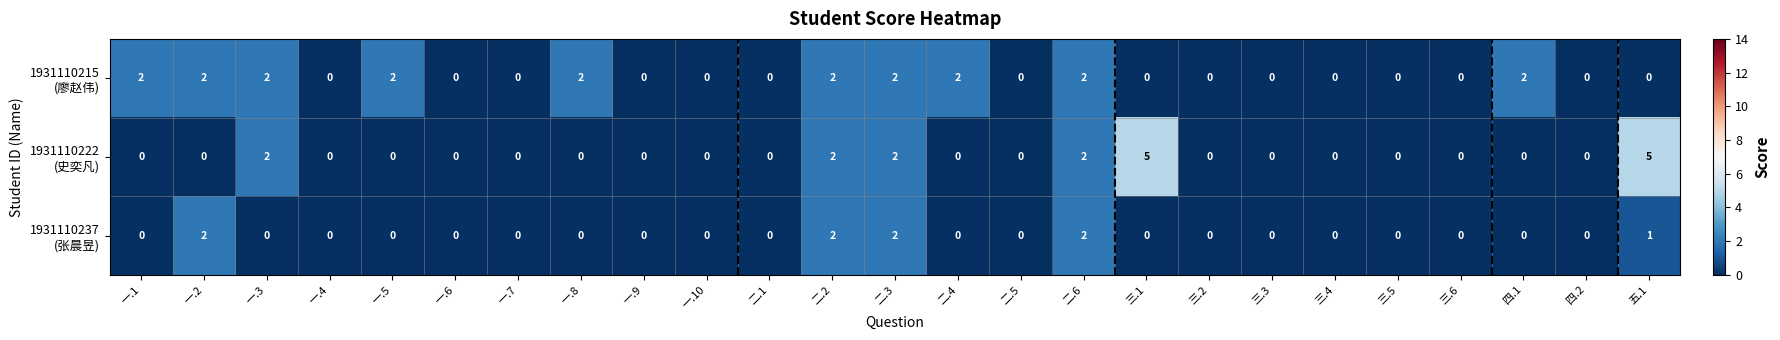

What is the total value across all series at 一.2?

4